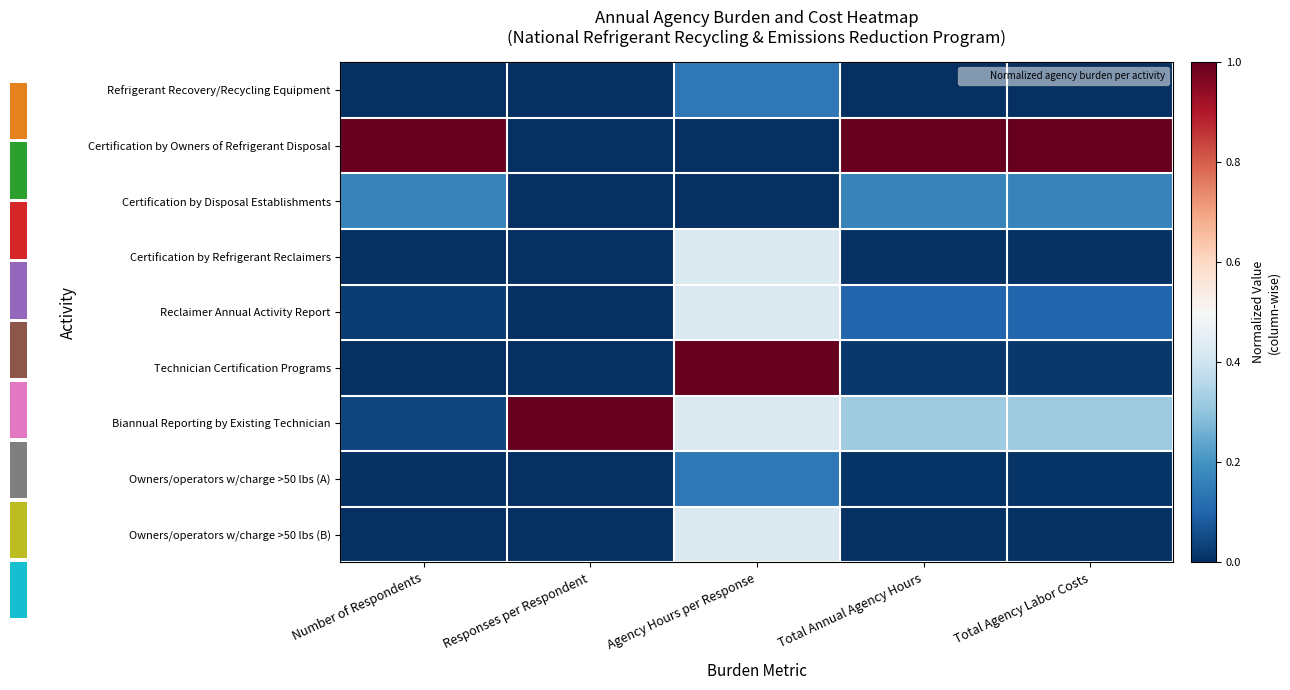

How many series are shown in this chart?

9